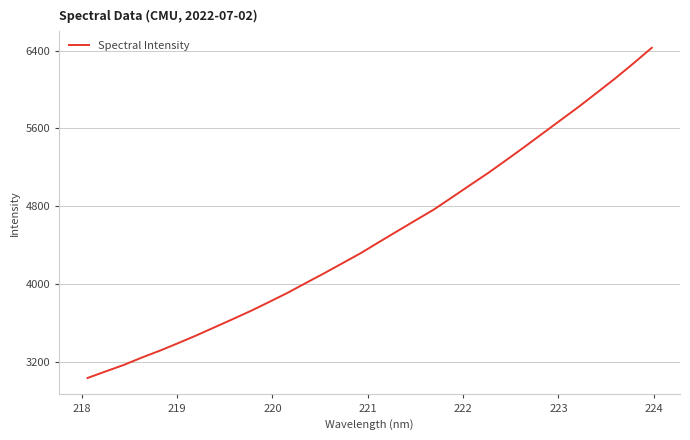

What is the maximum value shown in the chart?

6429.1